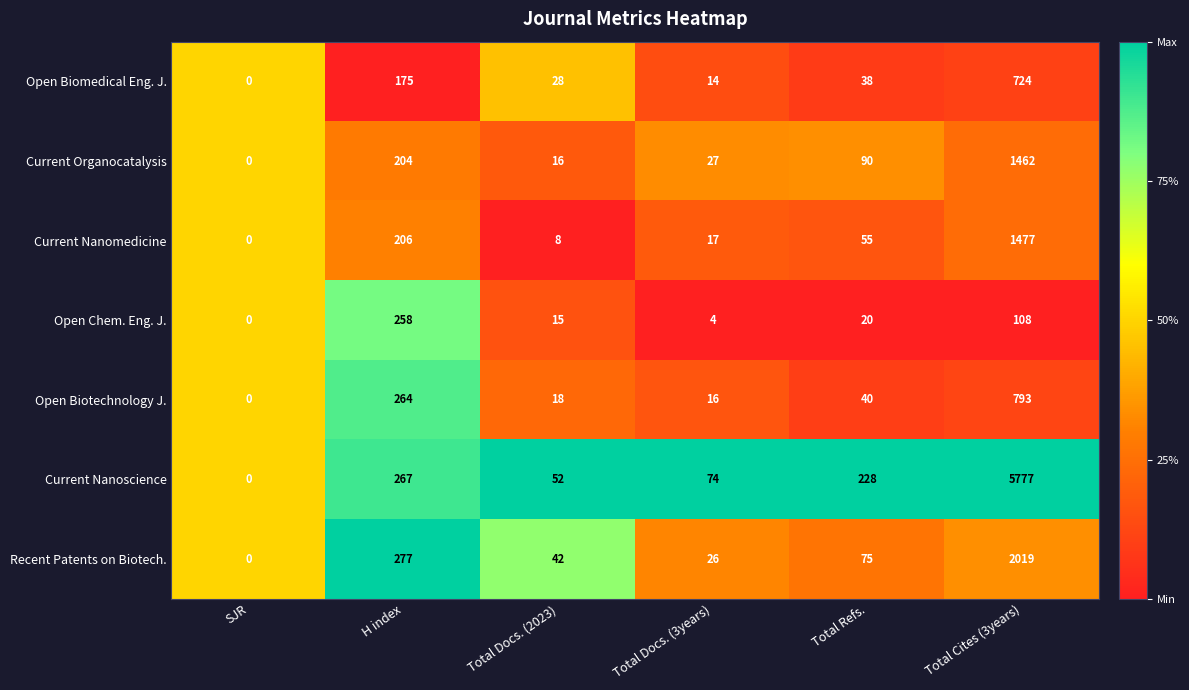

What is the spread (max minus min) of values at Total Cites (3years)?

5669